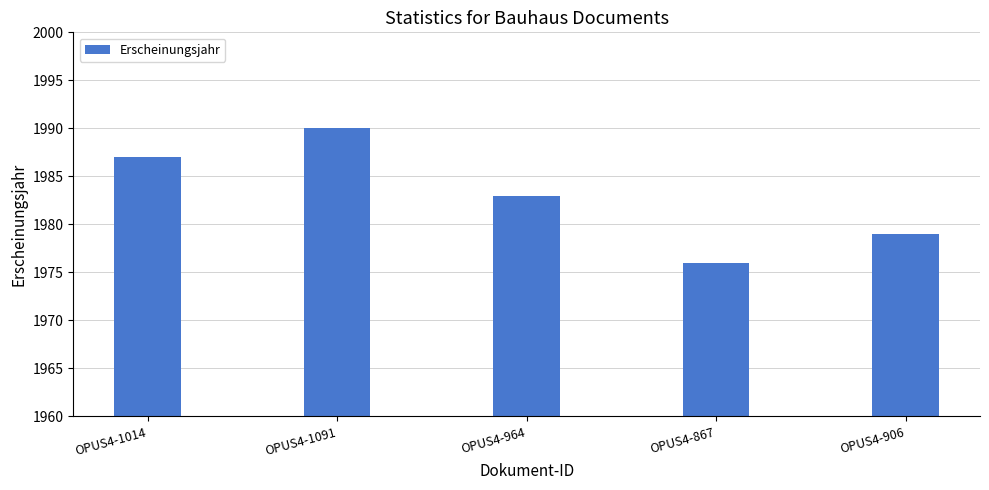

At which label is the value closest to 1983?

OPUS4-964